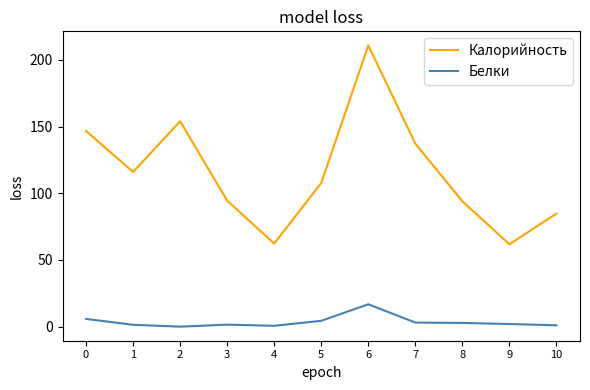

True or false: Калорийность and Белки cross at least once.

False